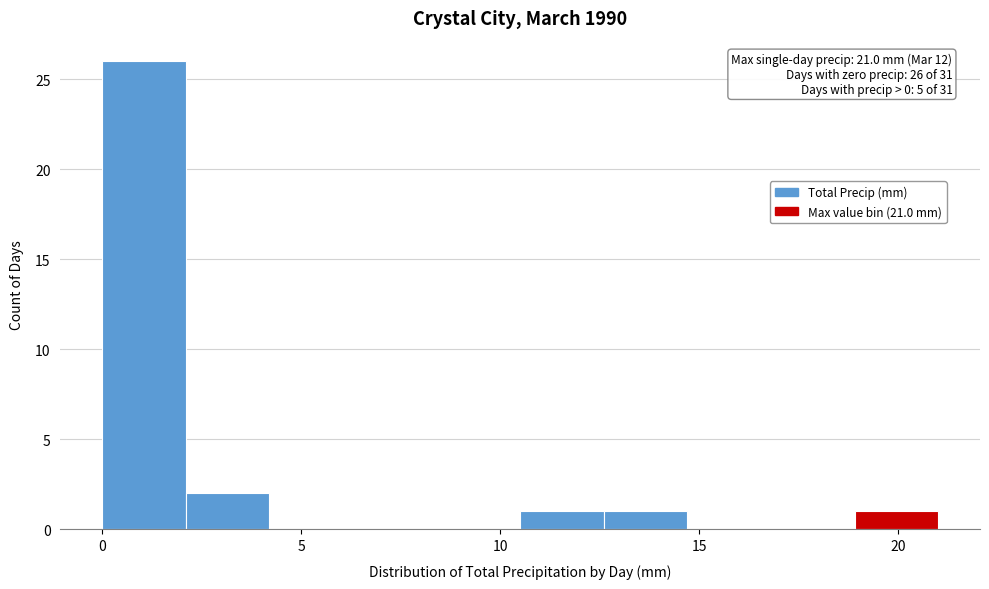

Which range on the x-axis has the tallest bar?

0.0 to 2.1